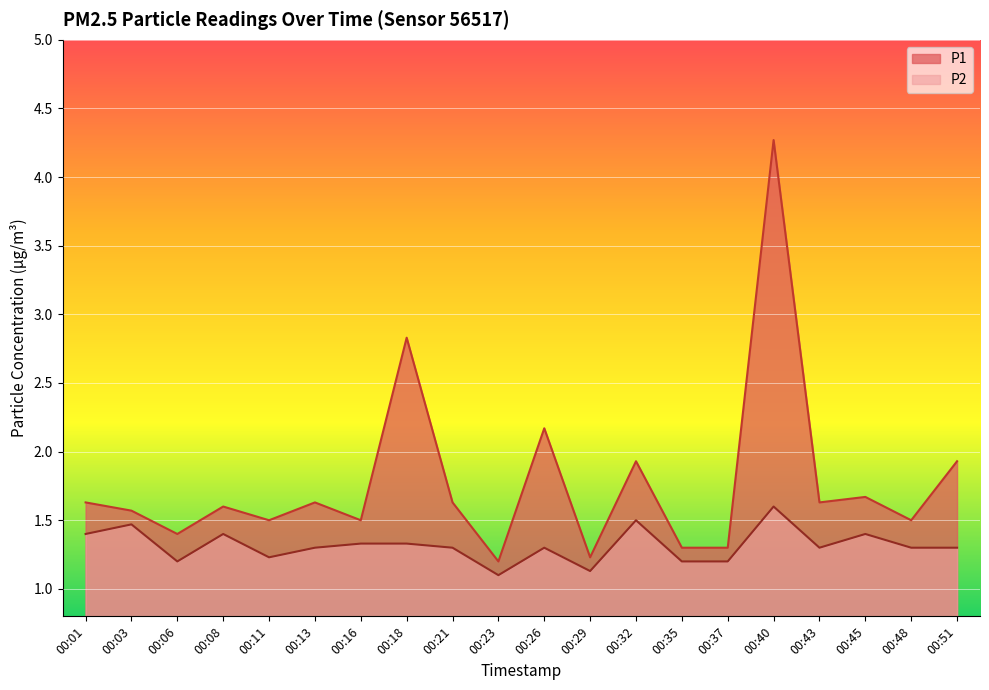

What is the highest value of the P2 series?

1.6